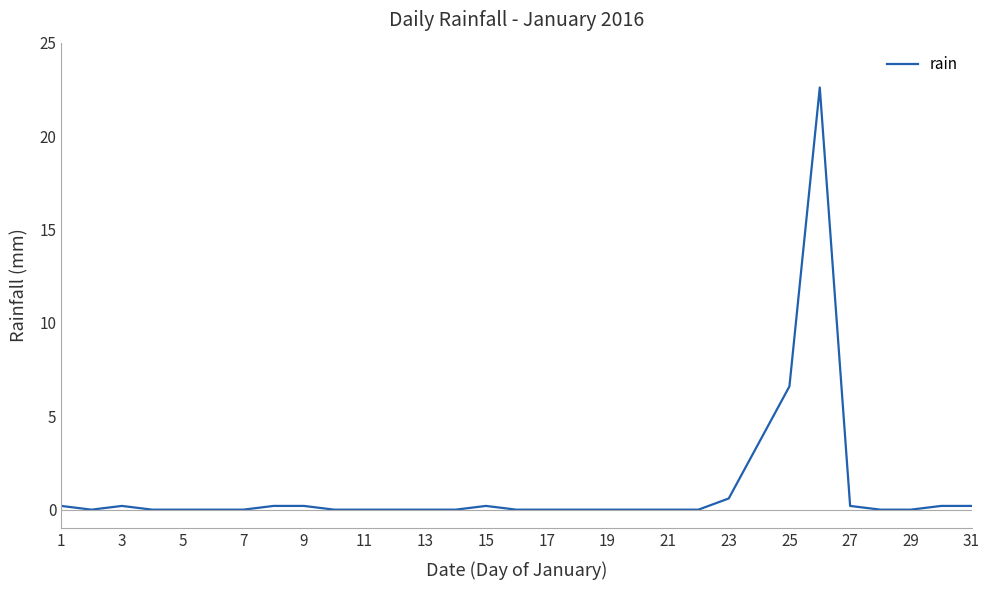

What is the maximum value shown in the chart?

22.6